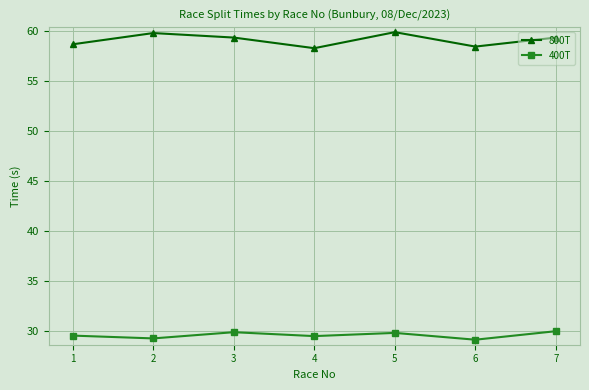

At 1, list the series in order from smallest to largest.

400T, 800T